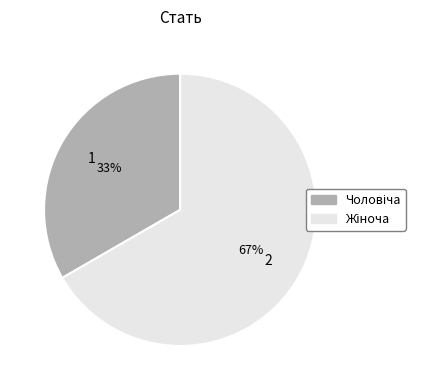

To the nearest percent, what is the average slice percentage?

50%